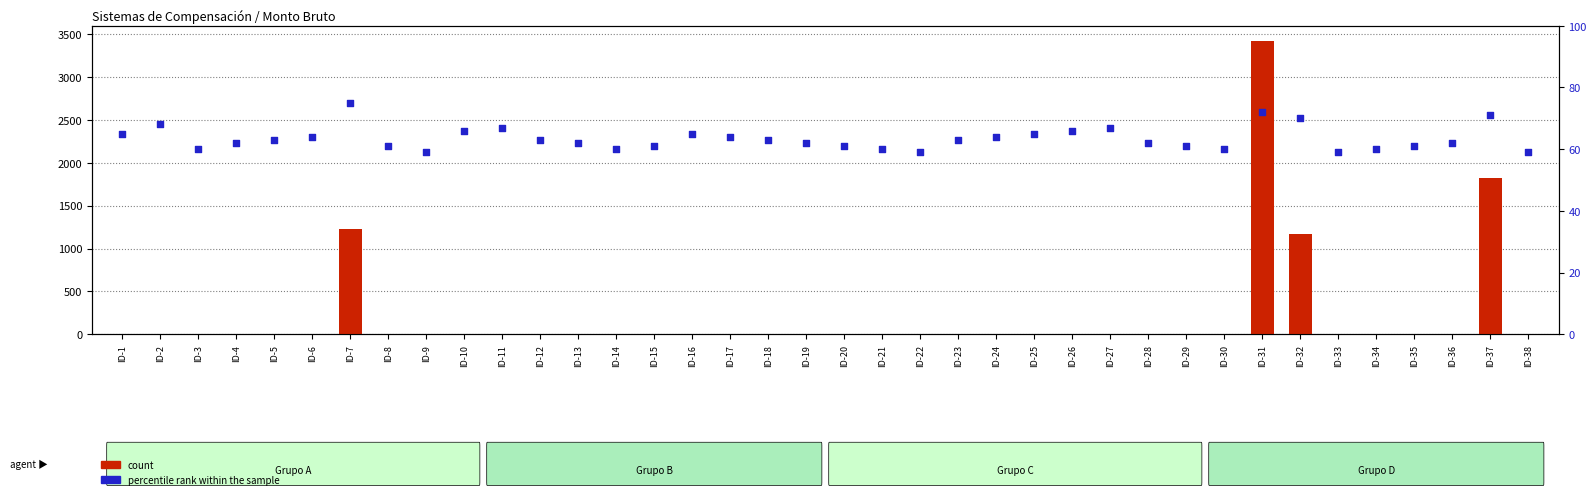

Is the value of count at ID-32 greater than the value of percentile rank within the sample at ID-20?

Yes